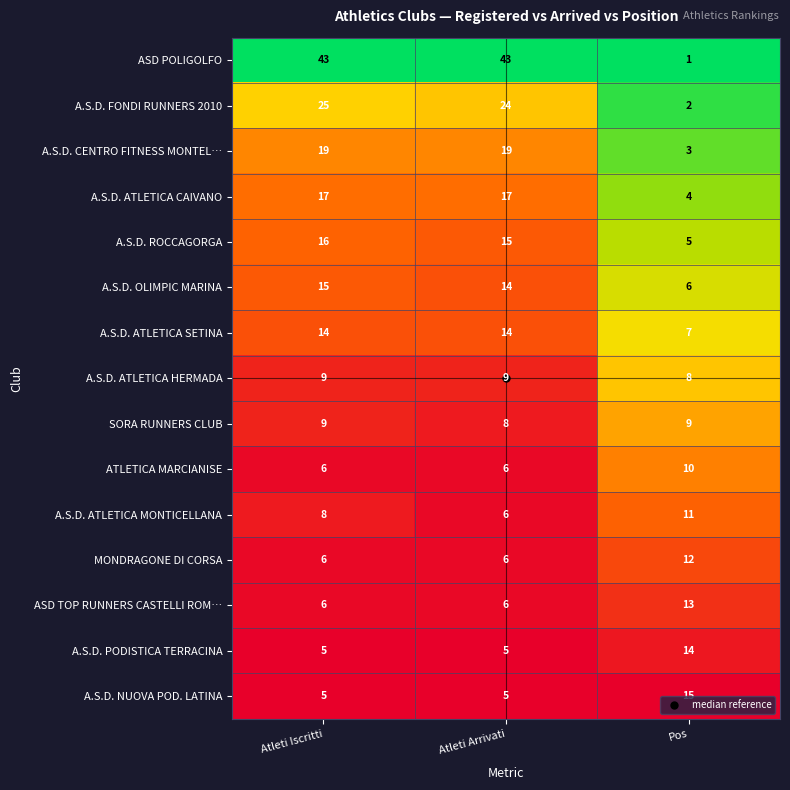

How many MONDRAGONE DI CORSA values are between 6 and 12?

3